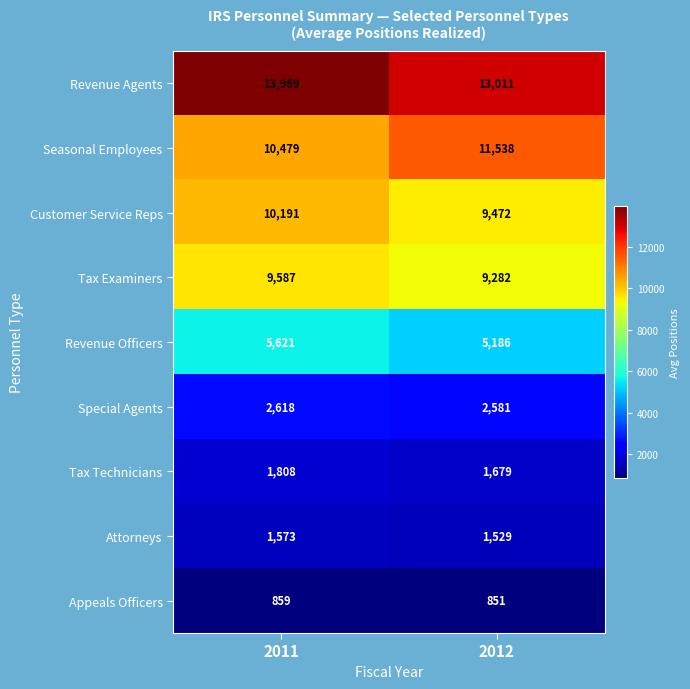

The value of Attorneys at 2012 is 635. True or false?

False